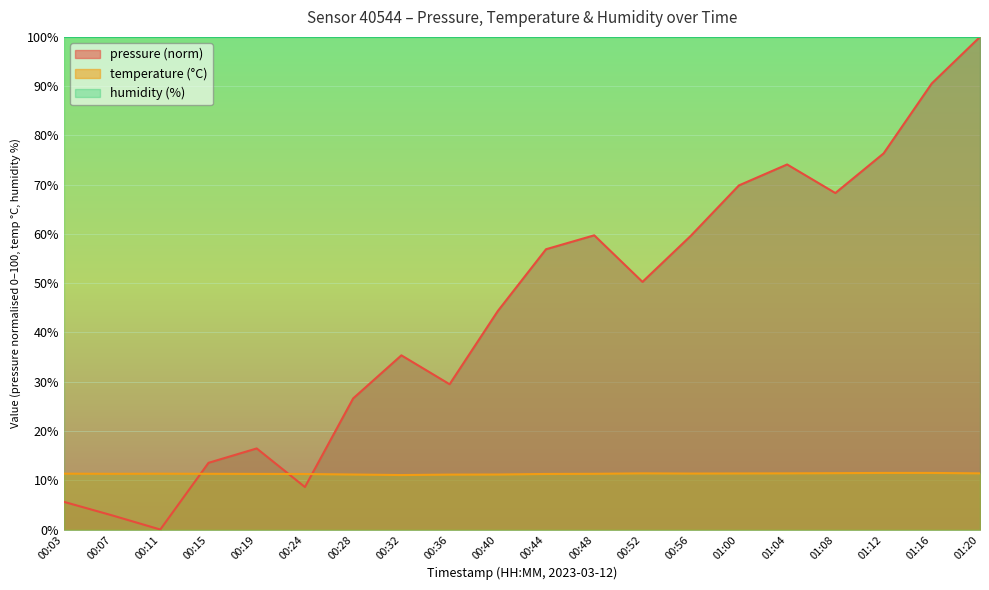

What is the spread (max minus min) of values at 00:07?

97.1